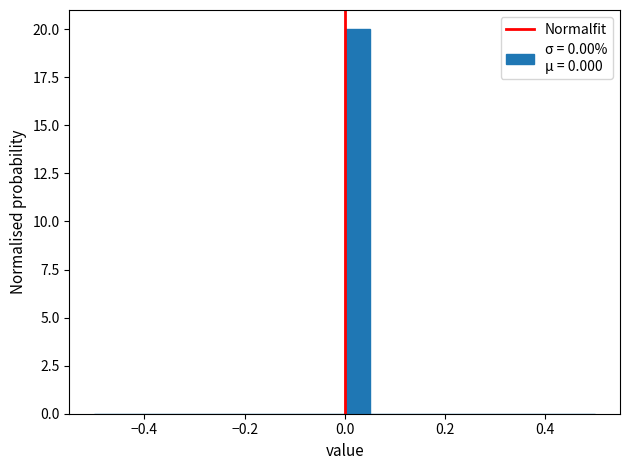

Around what value on the x-axis is the tallest bar? Give the approximate position of its centre, as read against the axis.

0.02